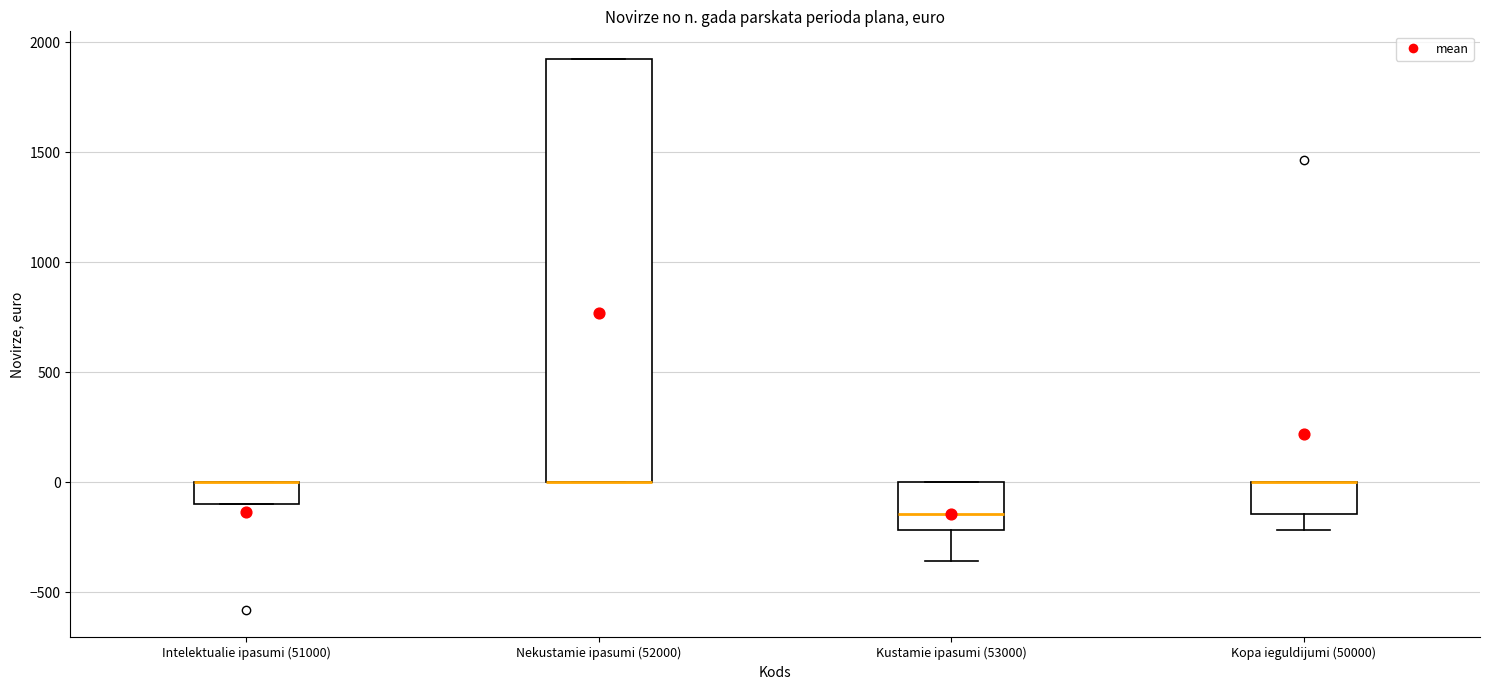

Where is the upper edge of the box for Nekustamie ipasumi (52000) on the y-axis? The values are not printed on the chart, so give them approximately, as read against the axis.

1900